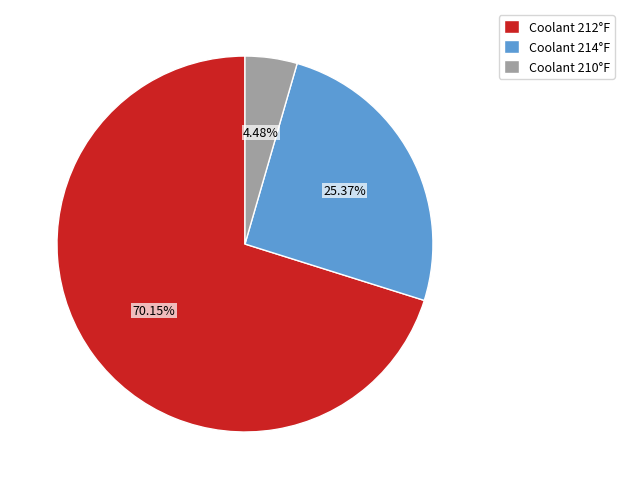

Count the number of slices in the pie.

3